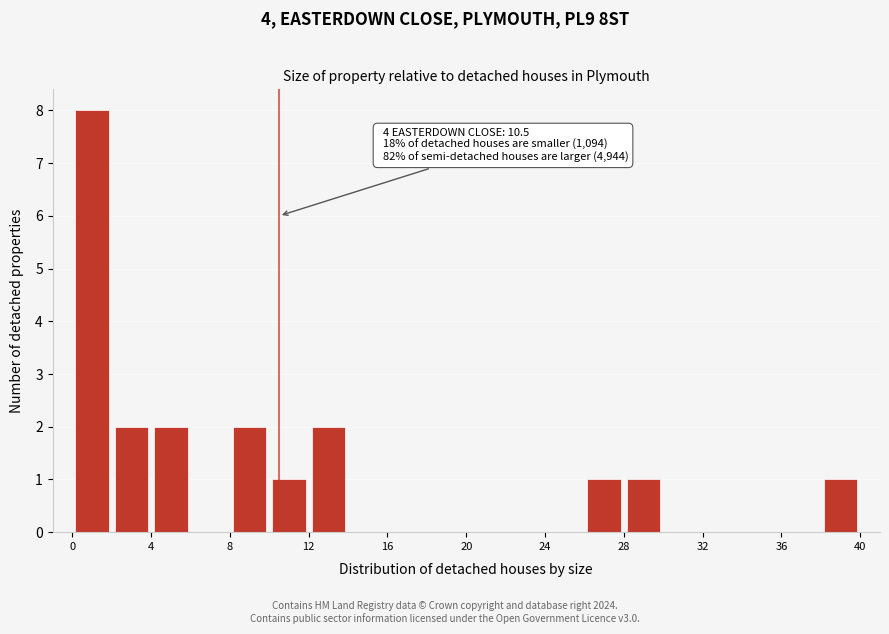

Over which range of the x-axis is the bar tallest?

0 to 2